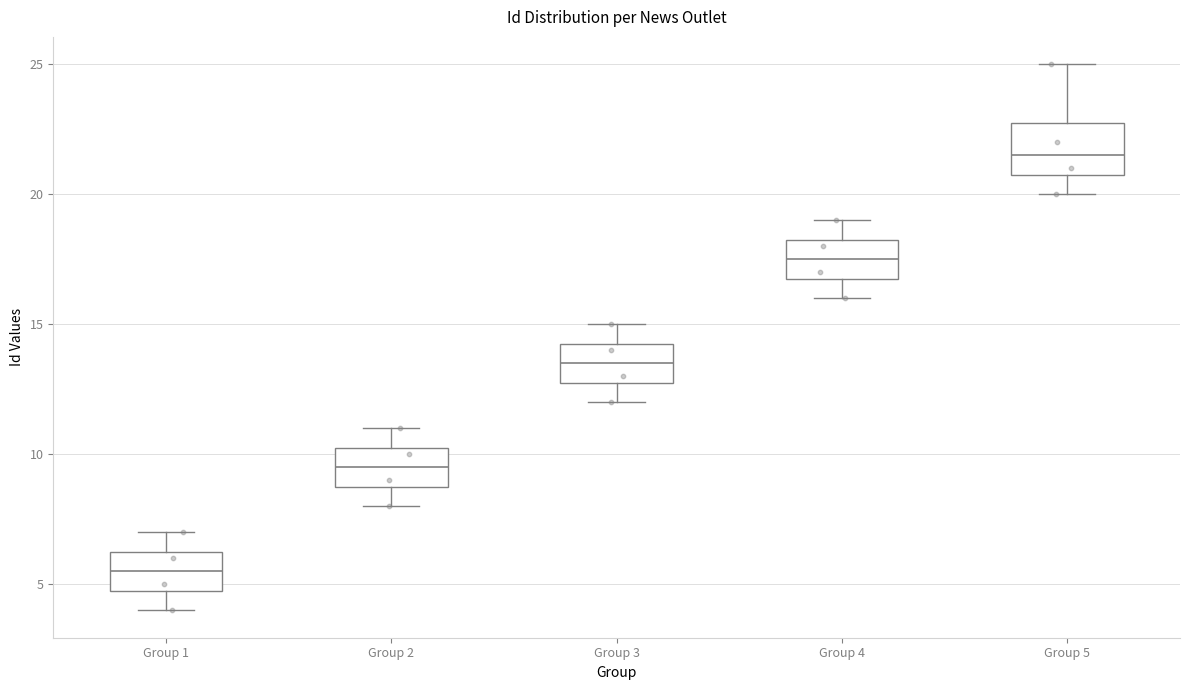

Reading left to right, read every box against the y-axis: the position of its median line, the range the box covers, and the ends of its whiskers. The values are not printed on the chart, so give them approximately, as read against the axis.

Group 1: median 5.5, box 5.0 to 6.5, whiskers 4.0 to 7.0
Group 2: median 9.5, box 9.0 to 10.5, whiskers 8.0 to 11.0
Group 3: median 13.5, box 13.0 to 14.5, whiskers 12.0 to 15.0
Group 4: median 17.5, box 17.0 to 18.5, whiskers 16.0 to 19.0
Group 5: median 21.5, box 21.0 to 23.0, whiskers 20.0 to 25.0